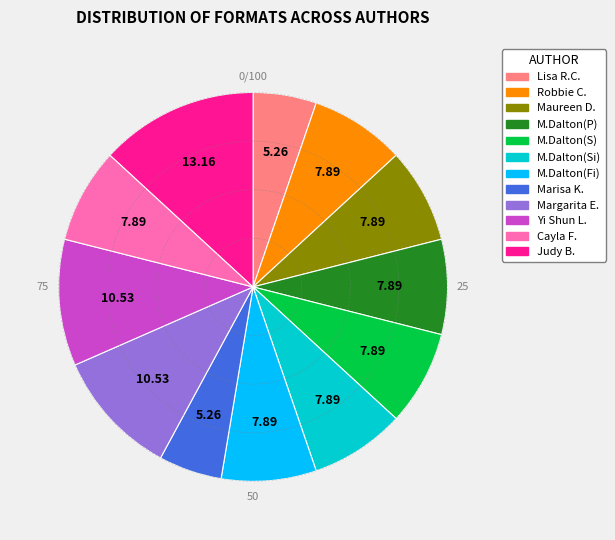

Does any single category account for the majority?

No